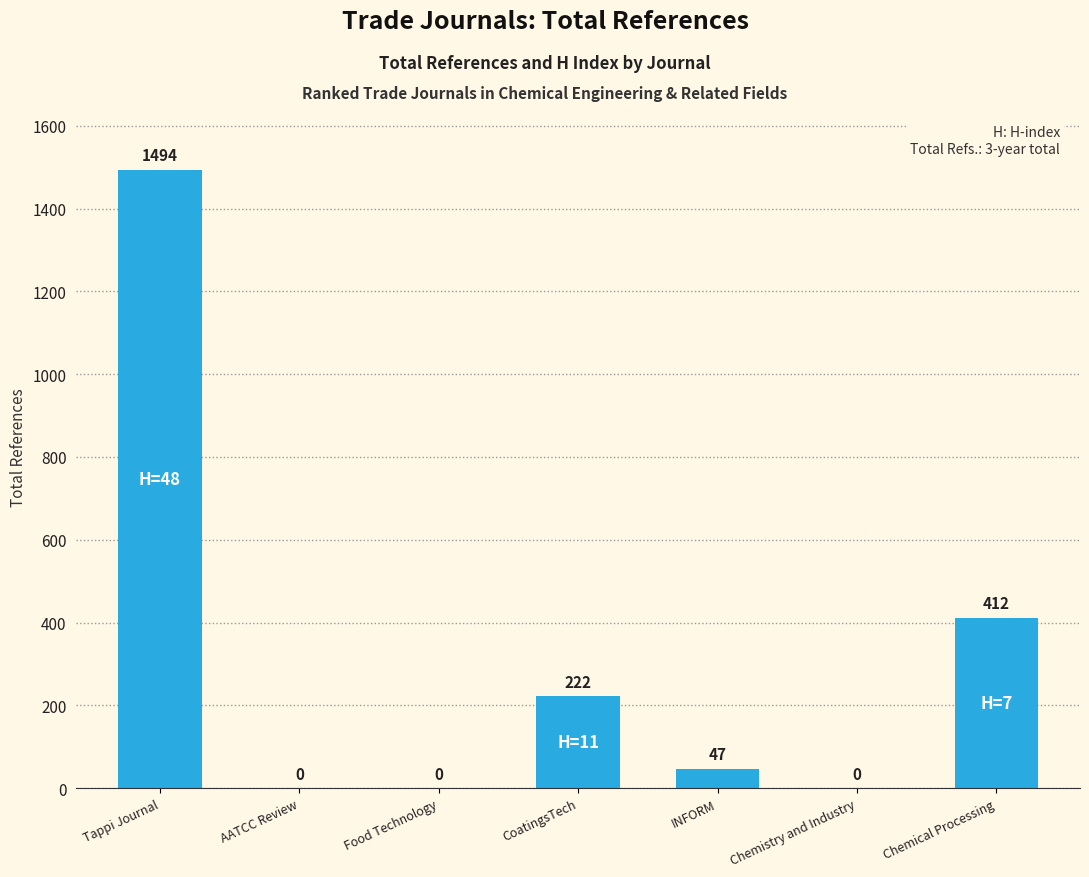

Reading right to left, transcribe all the data shown in this chart.

Chemical Processing=412	Chemistry and Industry=0	INFORM=47	CoatingsTech=222	Food Technology=0	AATCC Review=0	Tappi Journal=1494